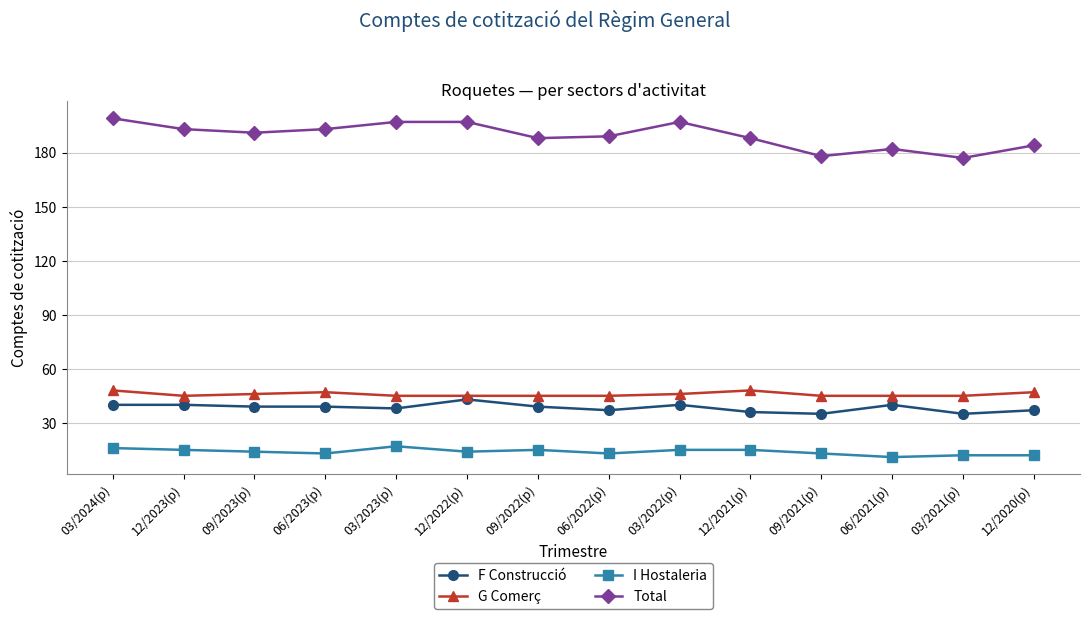

Reading left to right, transcribe all the data shown in this chart.

F Construcció: 03/2024(p)=40	12/2023(p)=40	09/2023(p)=39	06/2023(p)=39	03/2023(p)=38	12/2022(p)=43	09/2022(p)=39	06/2022(p)=37	03/2022(p)=40	12/2021(p)=36	09/2021(p)=35	06/2021(p)=40	03/2021(p)=35	12/2020(p)=37
G Comerç: 03/2024(p)=48	12/2023(p)=45	09/2023(p)=46	06/2023(p)=47	03/2023(p)=45	12/2022(p)=45	09/2022(p)=45	06/2022(p)=45	03/2022(p)=46	12/2021(p)=48	09/2021(p)=45	06/2021(p)=45	03/2021(p)=45	12/2020(p)=47
I Hostaleria: 03/2024(p)=16	12/2023(p)=15	09/2023(p)=14	06/2023(p)=13	03/2023(p)=17	12/2022(p)=14	09/2022(p)=15	06/2022(p)=13	03/2022(p)=15	12/2021(p)=15	09/2021(p)=13	06/2021(p)=11	03/2021(p)=12	12/2020(p)=12
Total: 03/2024(p)=199	12/2023(p)=193	09/2023(p)=191	06/2023(p)=193	03/2023(p)=197	12/2022(p)=197	09/2022(p)=188	06/2022(p)=189	03/2022(p)=197	12/2021(p)=188	09/2021(p)=178	06/2021(p)=182	03/2021(p)=177	12/2020(p)=184